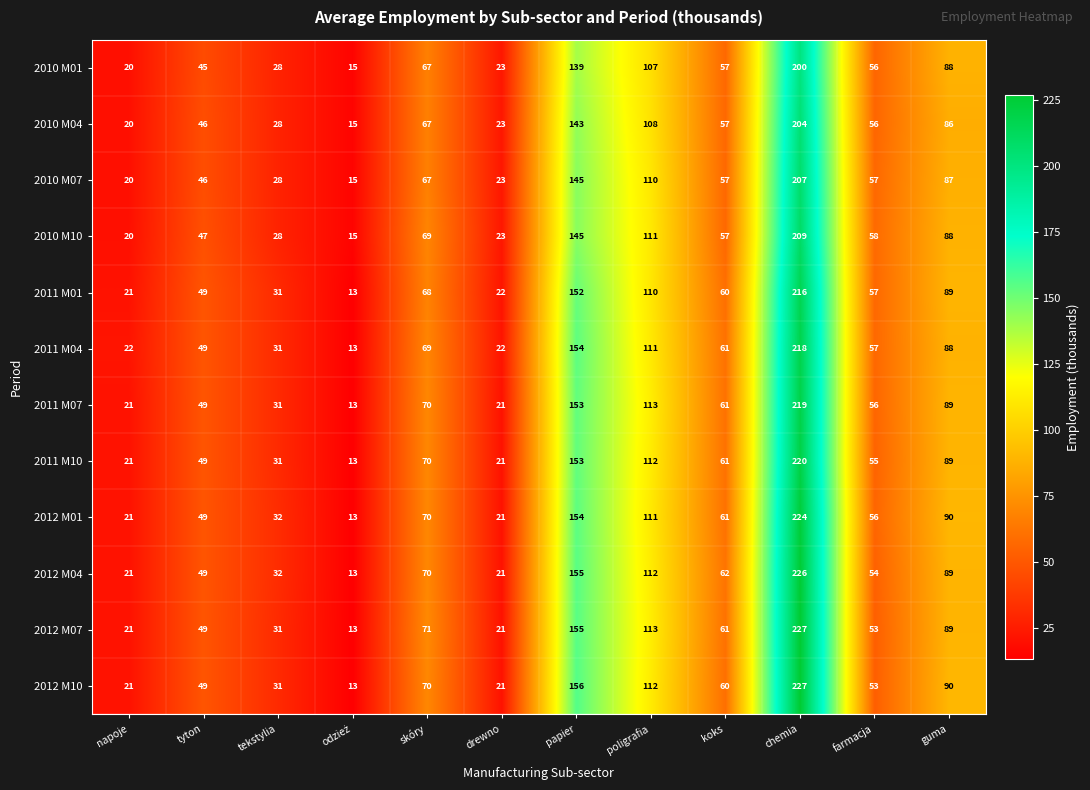

At which category is the sum across all series the highest?

chemia